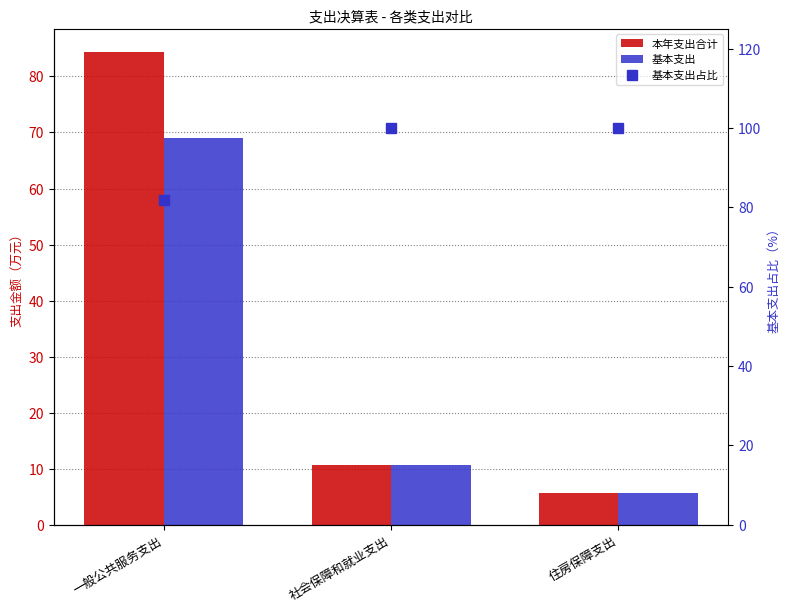

Reading left to right, extract all data points from this chart.

本年支出合计: 84.3	10.7	5.7
基本支出: 68.9	10.7	5.7